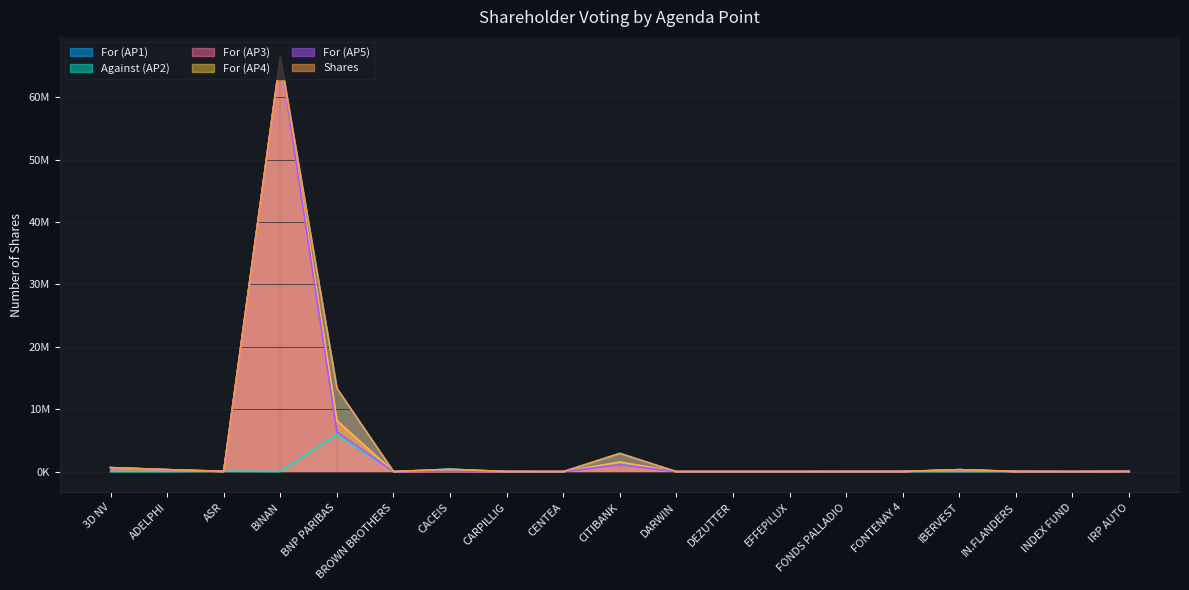

Does the chart display data point markers on the line(s)?

No